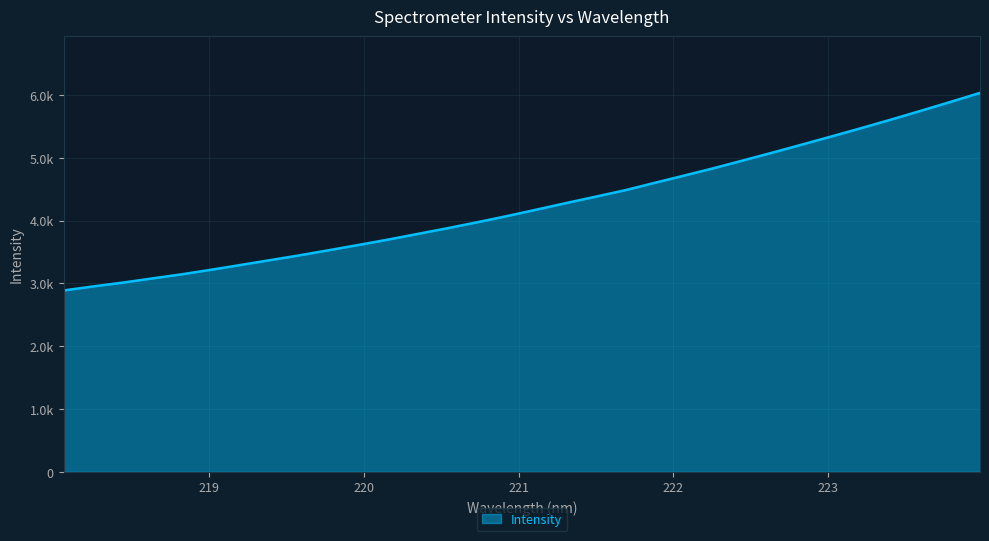

What is the maximum value shown in the chart?

6032.6